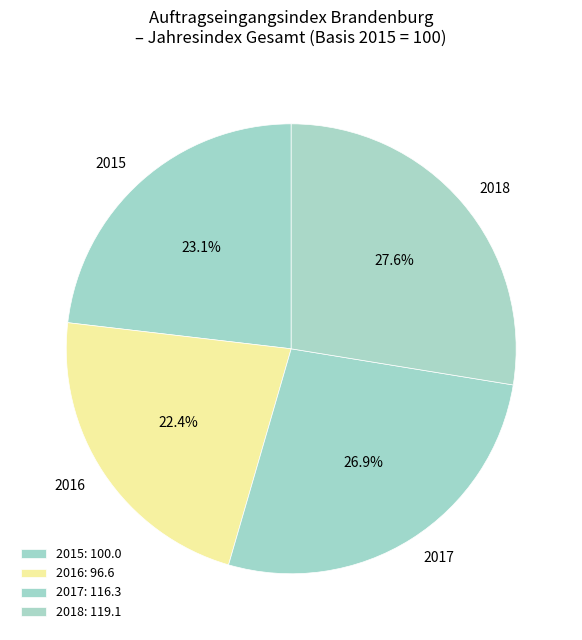

Is there a majority slice in this chart?

No